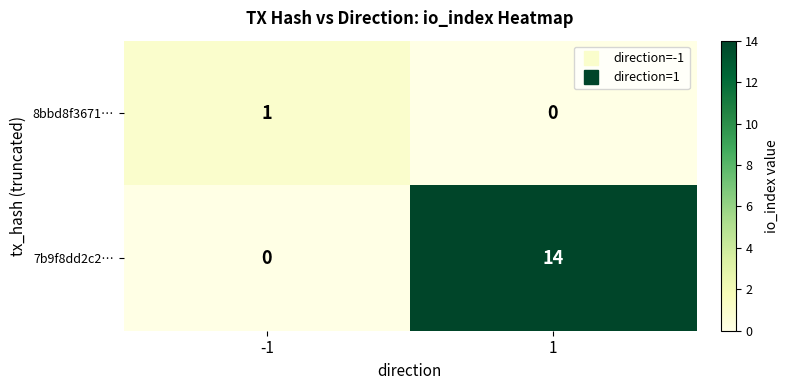

Is it true that 8bbd8f3671… equals 0 at 1?

True